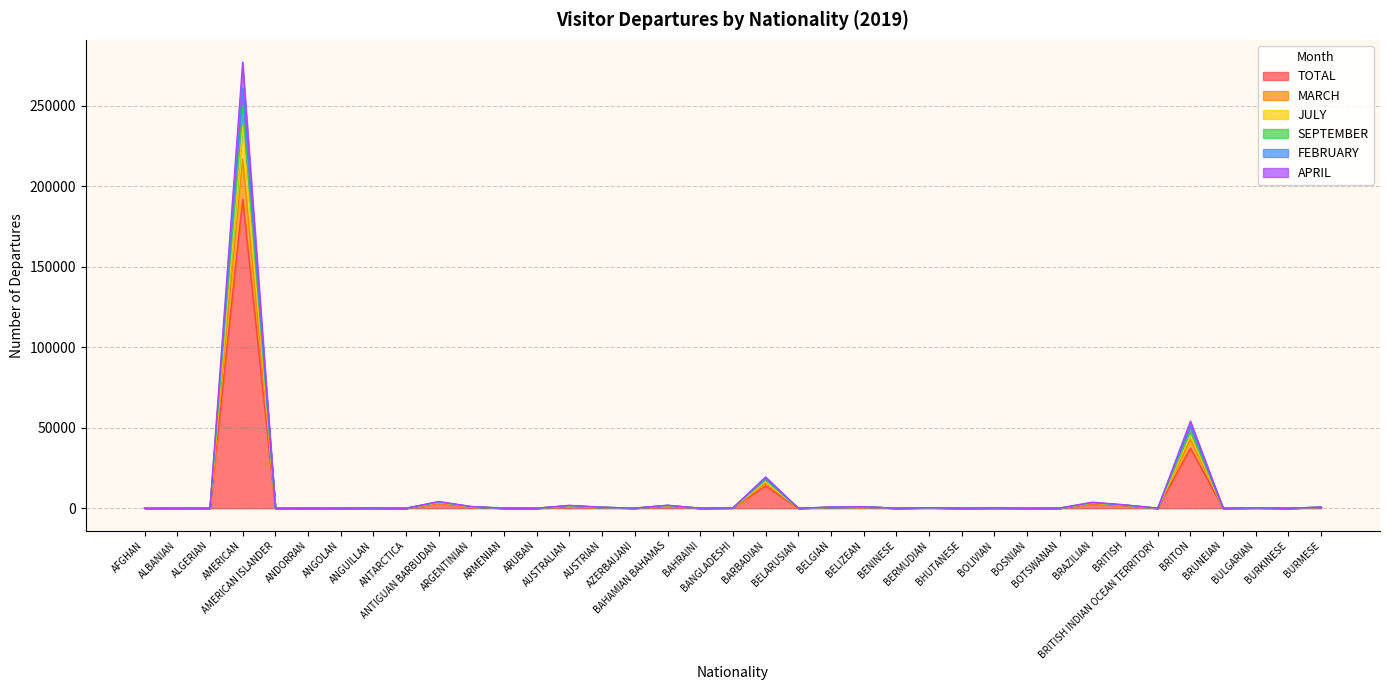

The value of SEPTEMBER at AUSTRIAN is 156. True or false?

False